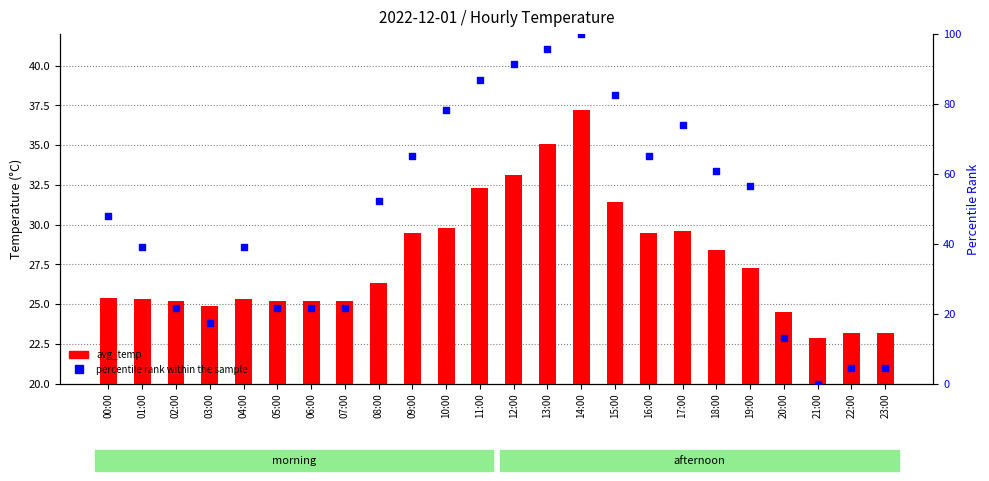

Which series has the widest spread of Y values?

percentile rank within the sample